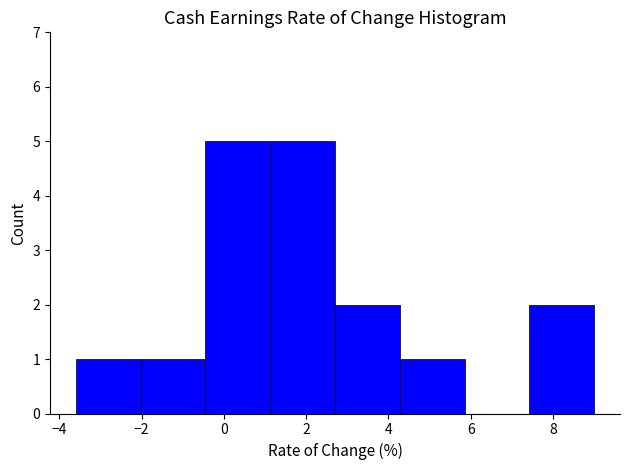

Reading left to right, transcribe this chart: for each bar, give the range it covers on the x-axis and its height. Neither the bar edges nor the heights are printed on the chart, so give them approximately, as read against the axes.

-3.6 to -2.0: 1
-2.0 to -0.4: 1
-0.4 to 1.2: 5
1.2 to 2.8: 5
2.8 to 4.2: 2
4.2 to 5.8: 1
5.8 to 7.4: 0
7.4 to 9.0: 2